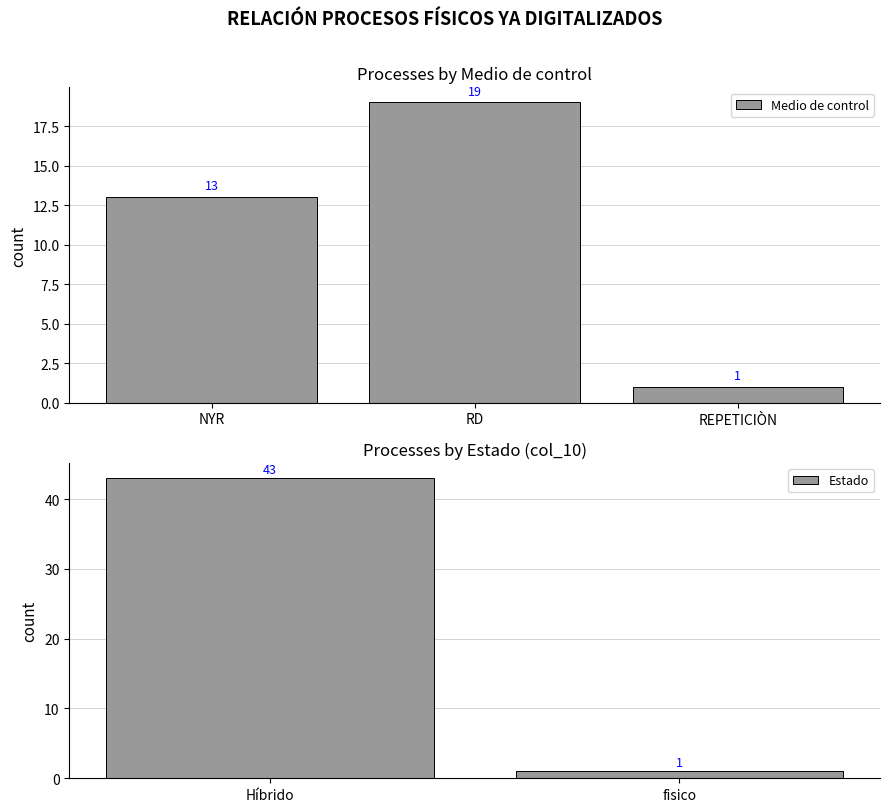

Rank the categories by Medio de control value from lowest to highest.

REPETICIÒN, NYR, RD